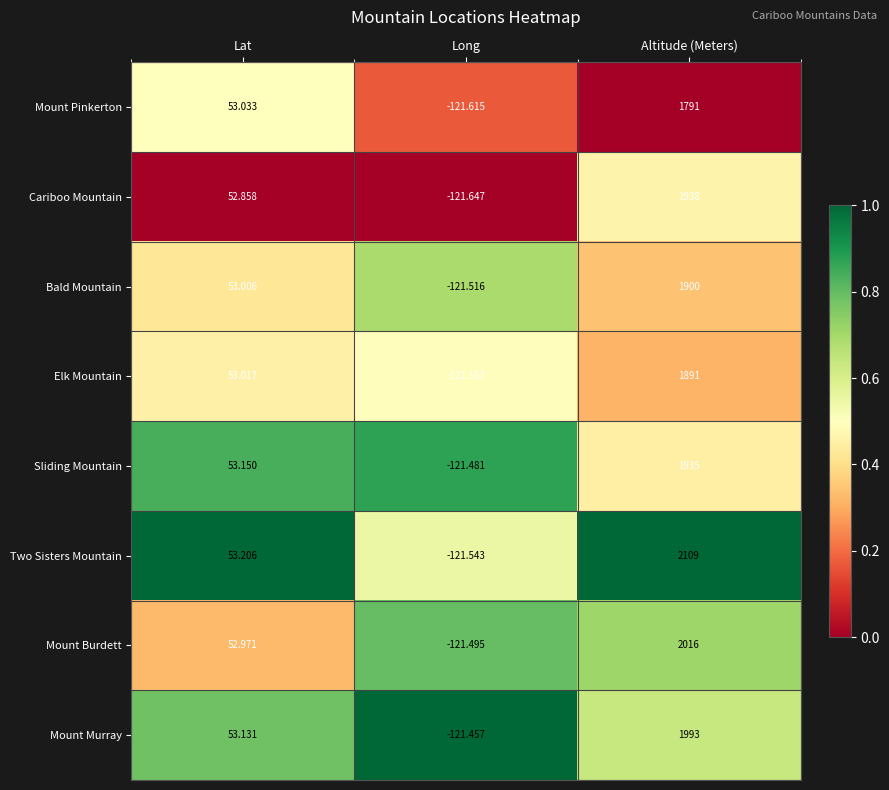

Which series has the widest spread of values?

Two Sisters Mountain